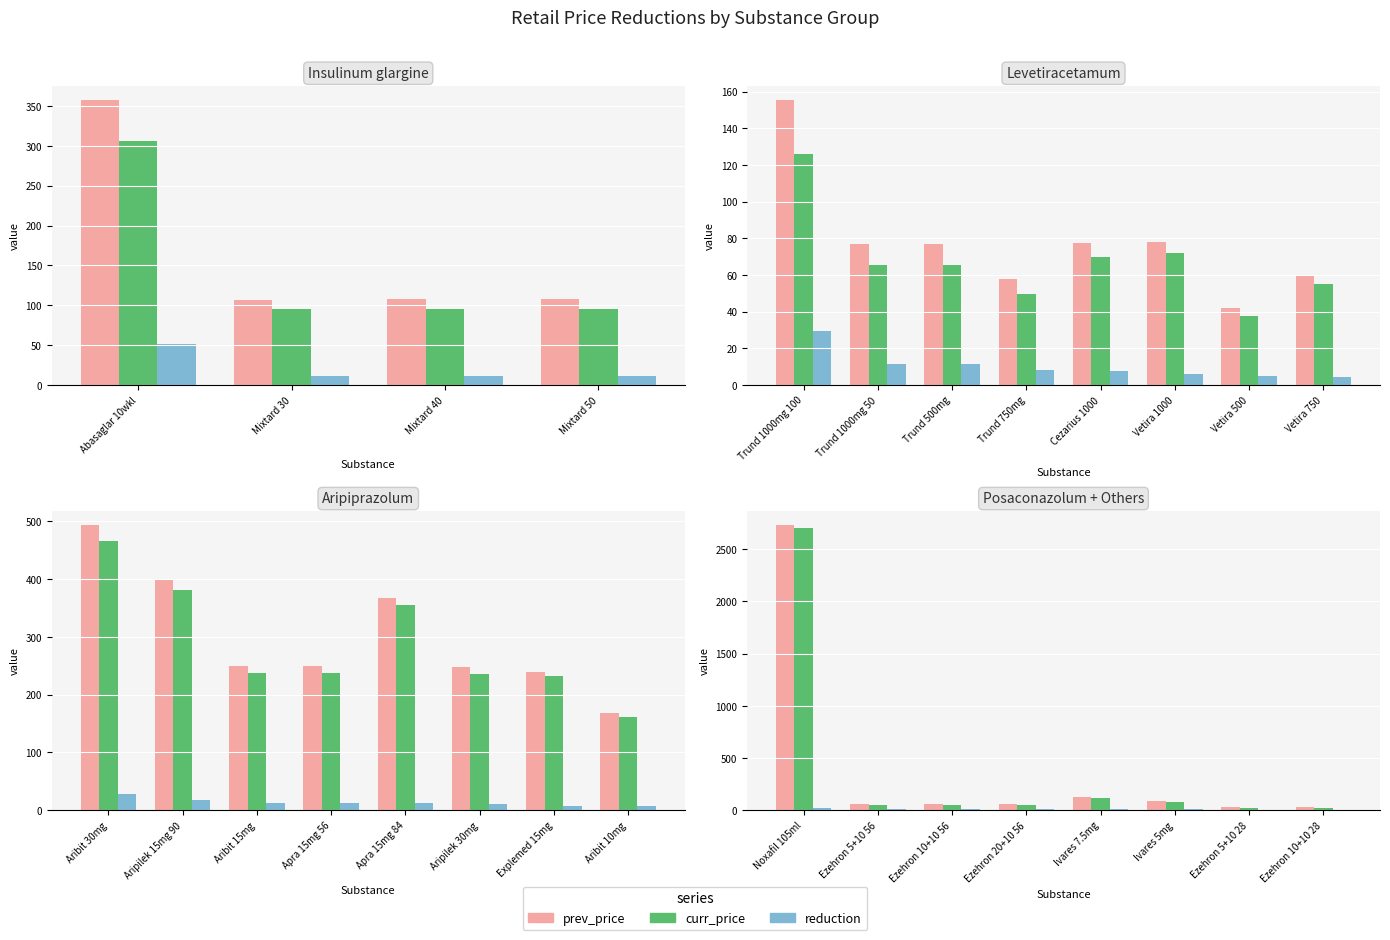

List the series in order of their peak value, highest first.

prev_price, curr_price, reduction